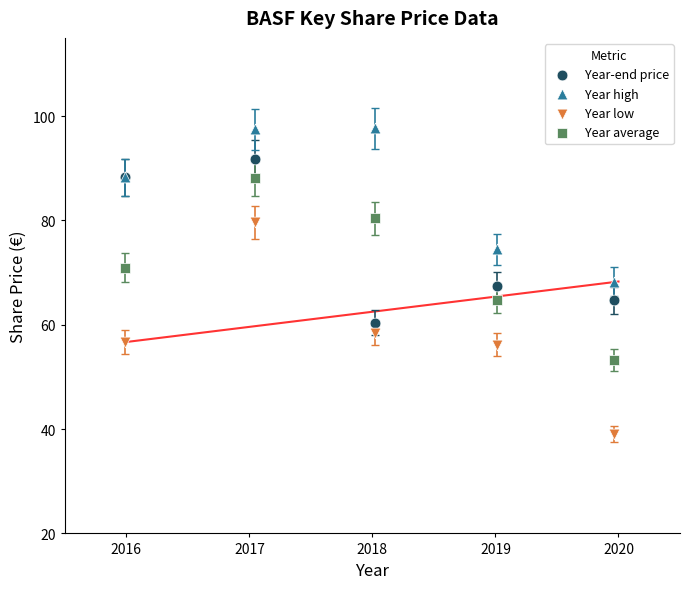

Which series contains the highest Y value?

Year high